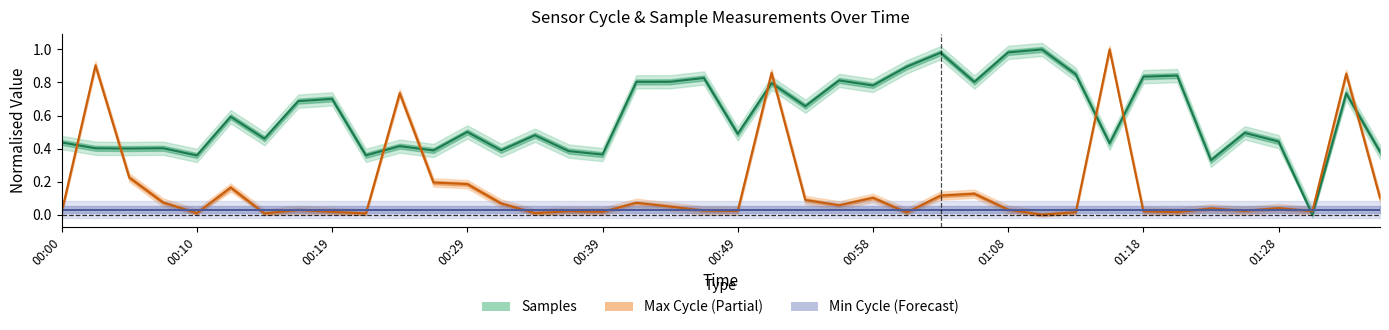

What is the value of the Max Cycle (Partial) point at the 13th from the left?

0.2